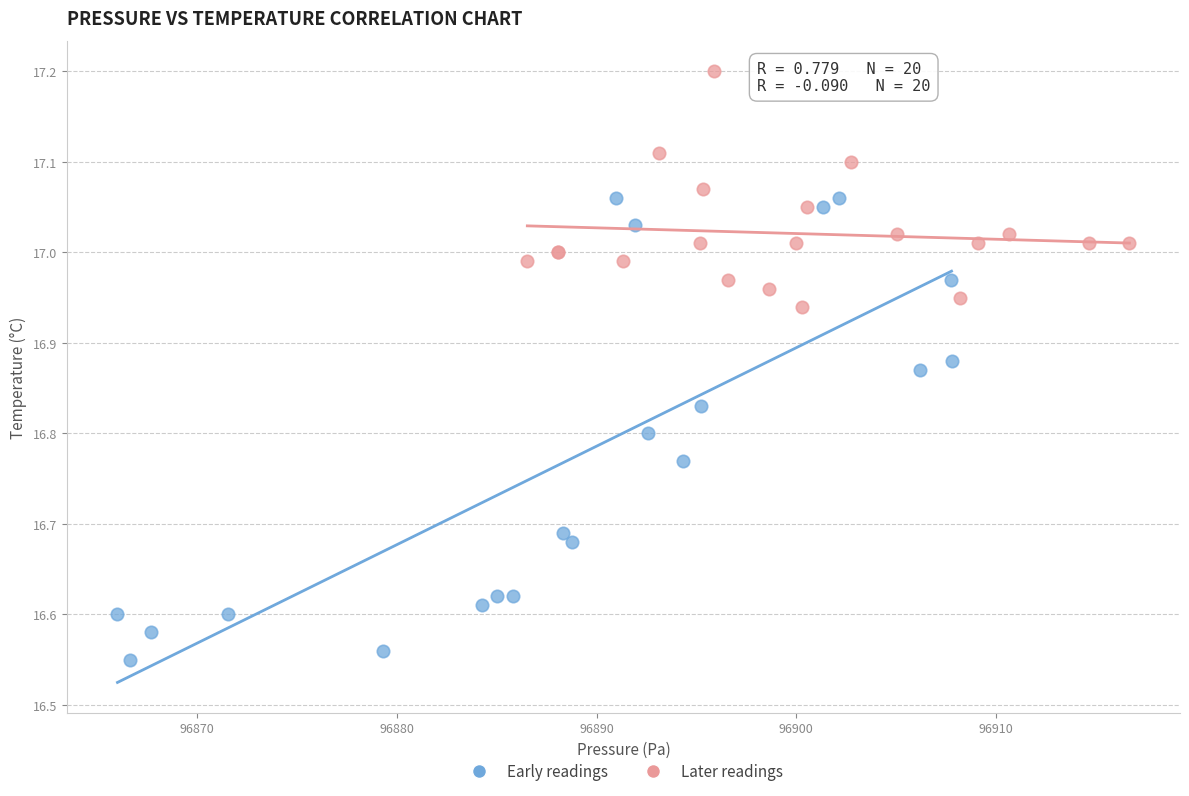

Which series contains the highest Y value?

Later readings